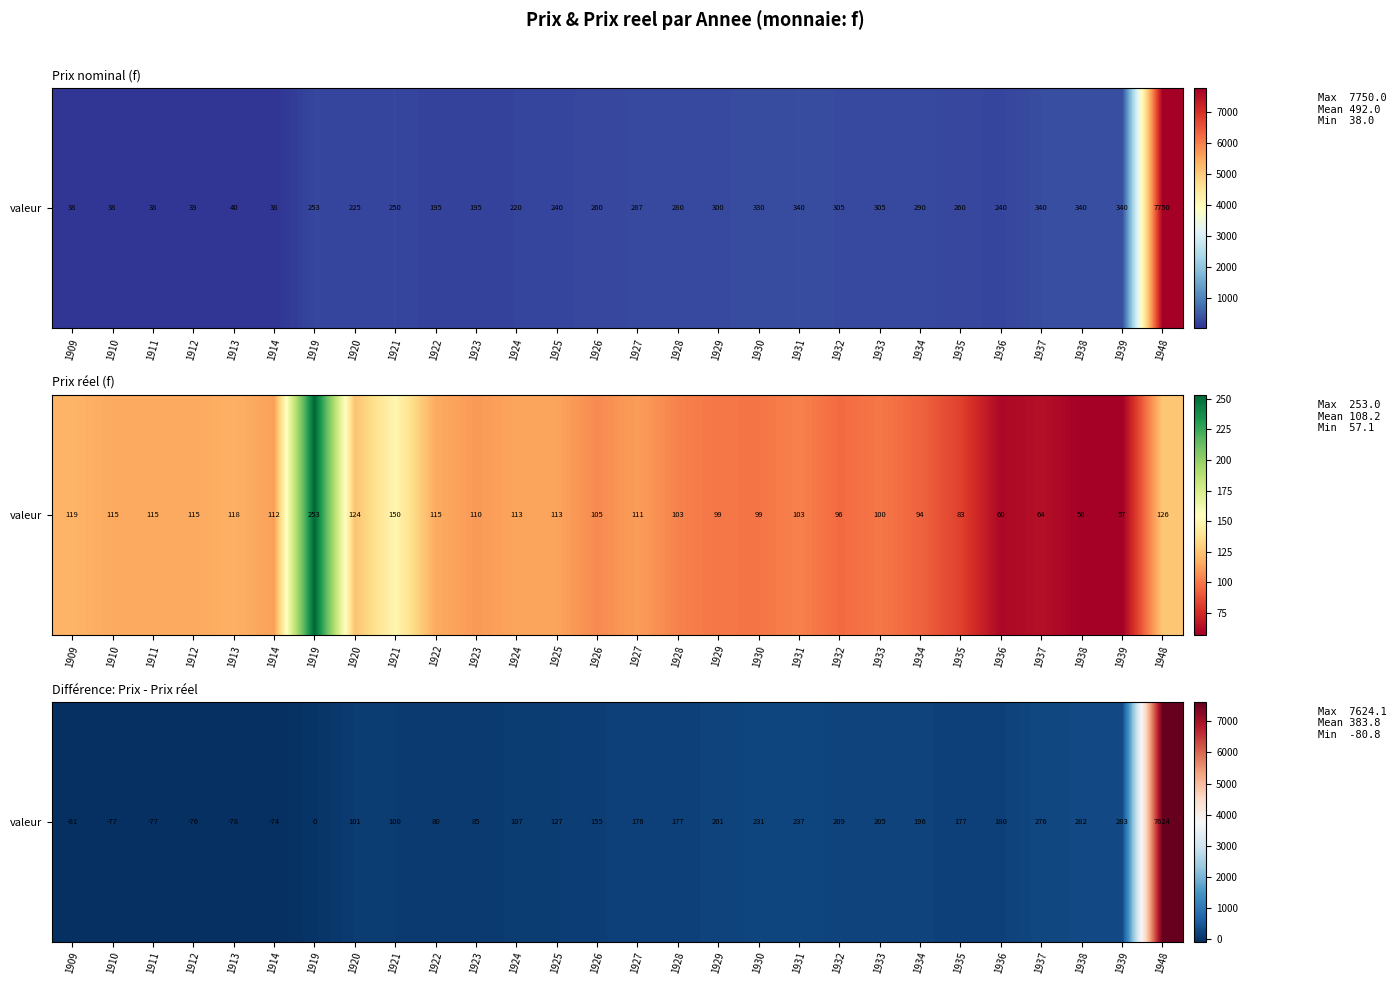

What is the smallest value displayed?

-80.8